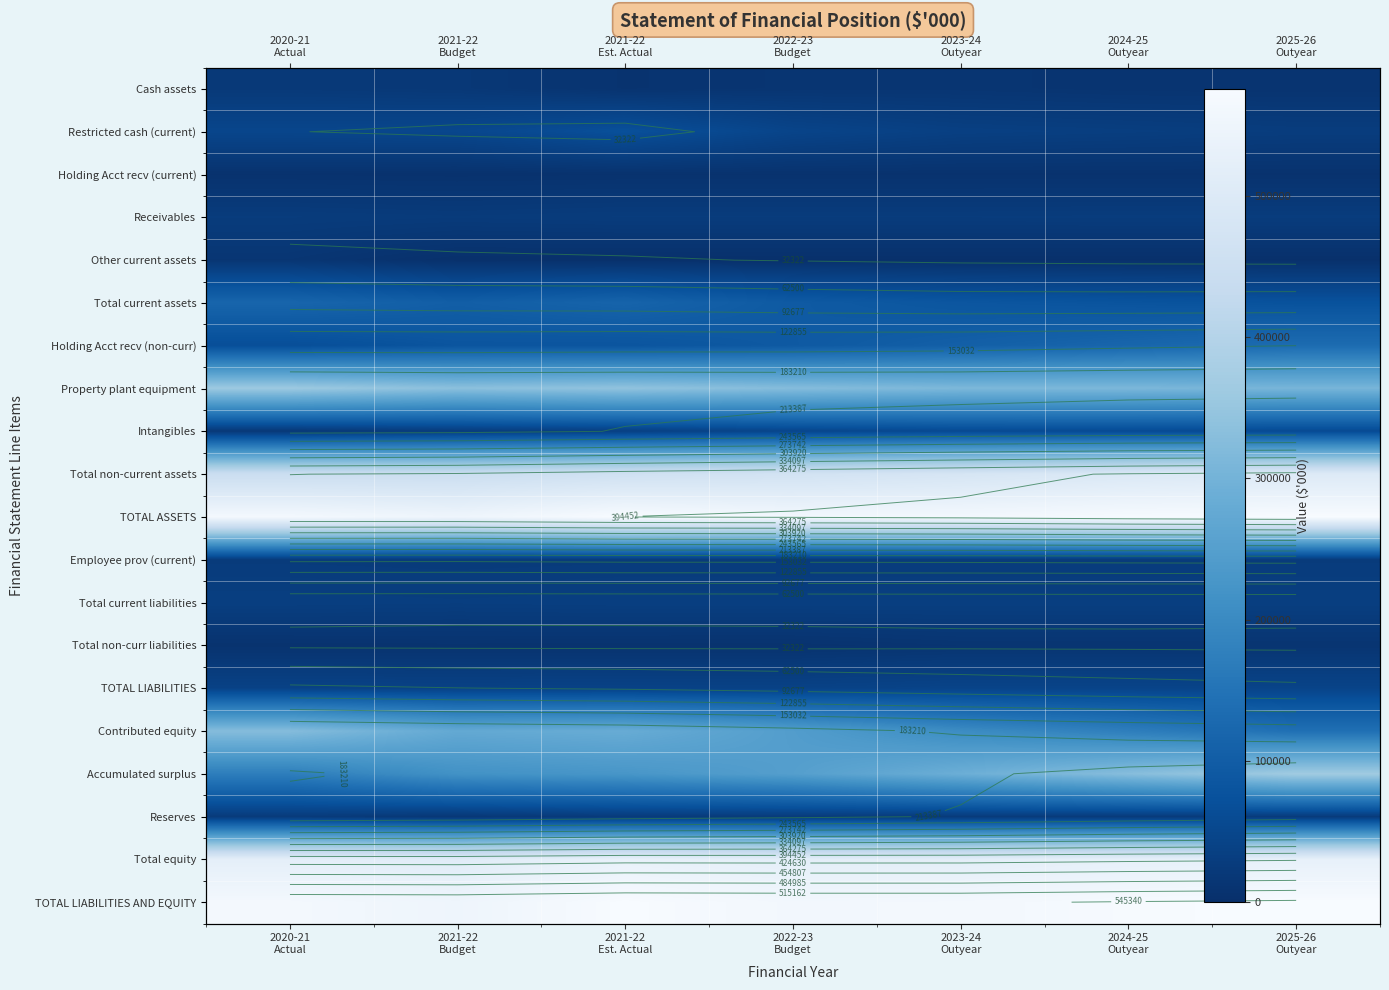

The Receivables series shows 48804 at 2024-25 Outyear. True or false?

False